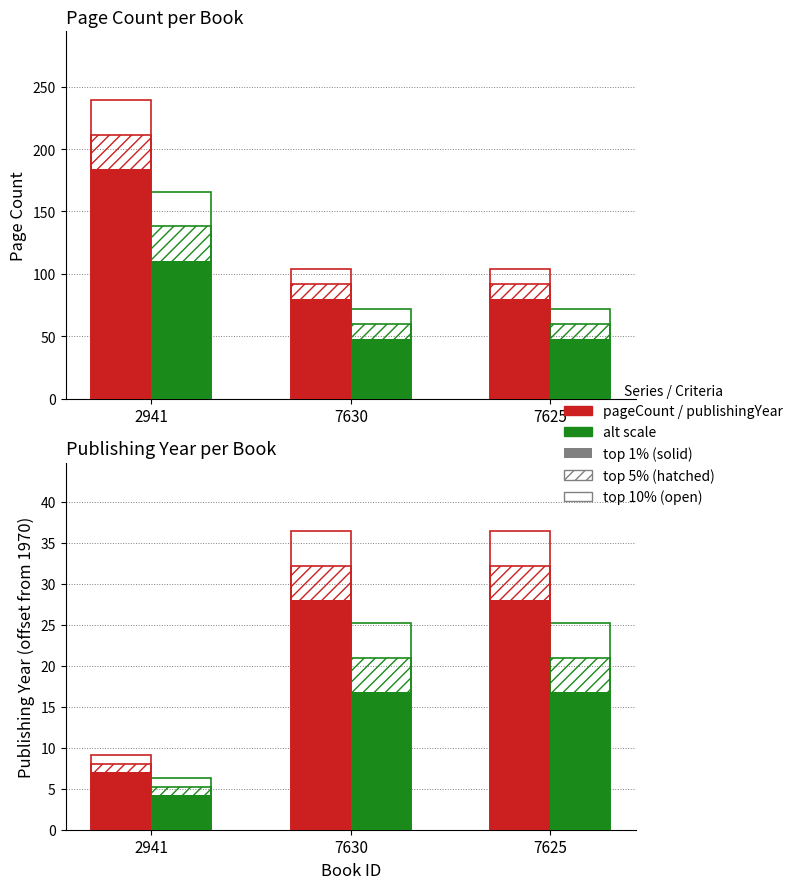

Which series has the widest spread of values?

pageCount